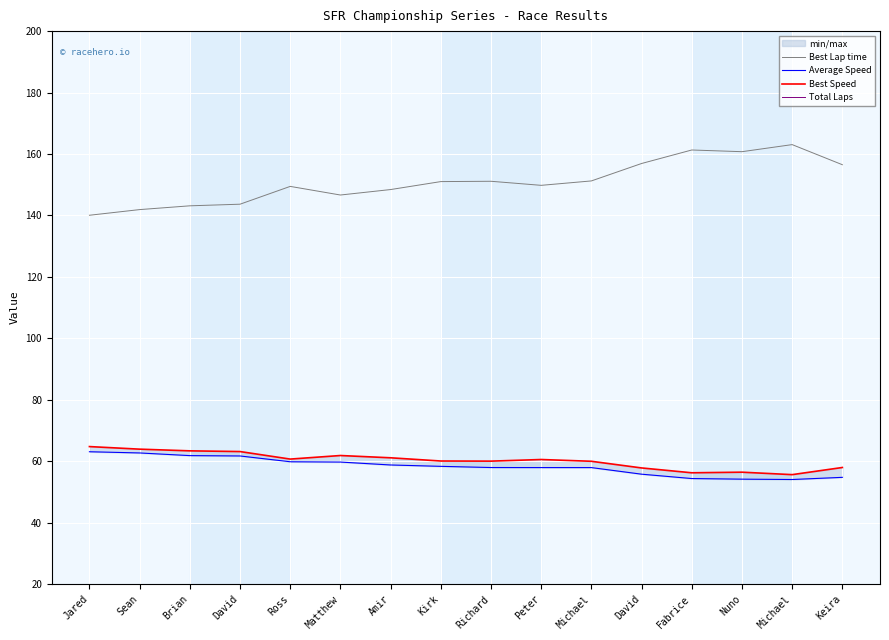

Which series has the largest total across all categories?

Best Lap time